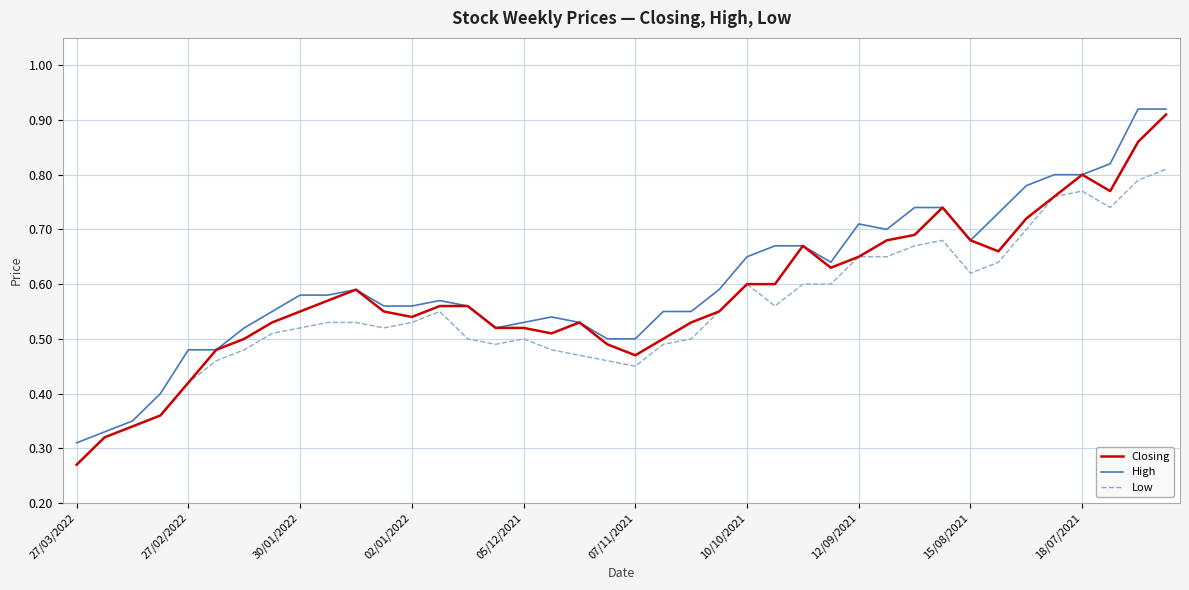

Does the chart have visible grid lines?

Yes